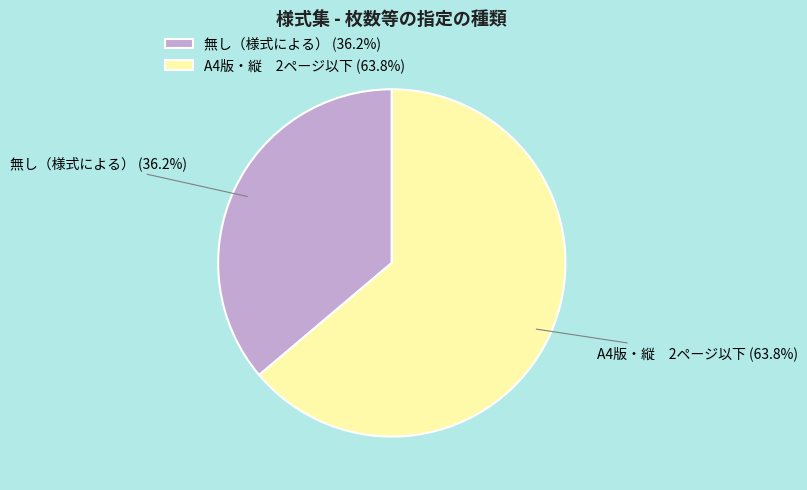

Is it true that 無し（様式による） is 45% of the pie?

False